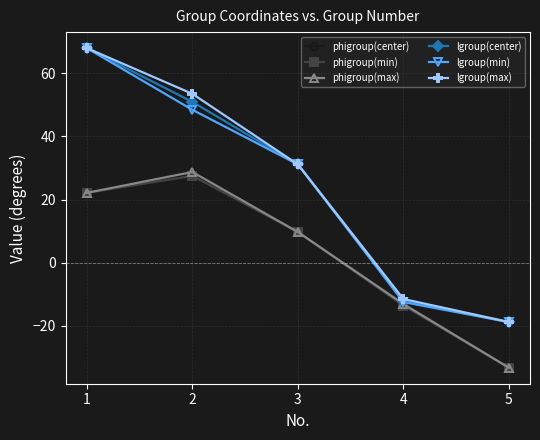

At which category does the chart reach its minimum across all series?

5